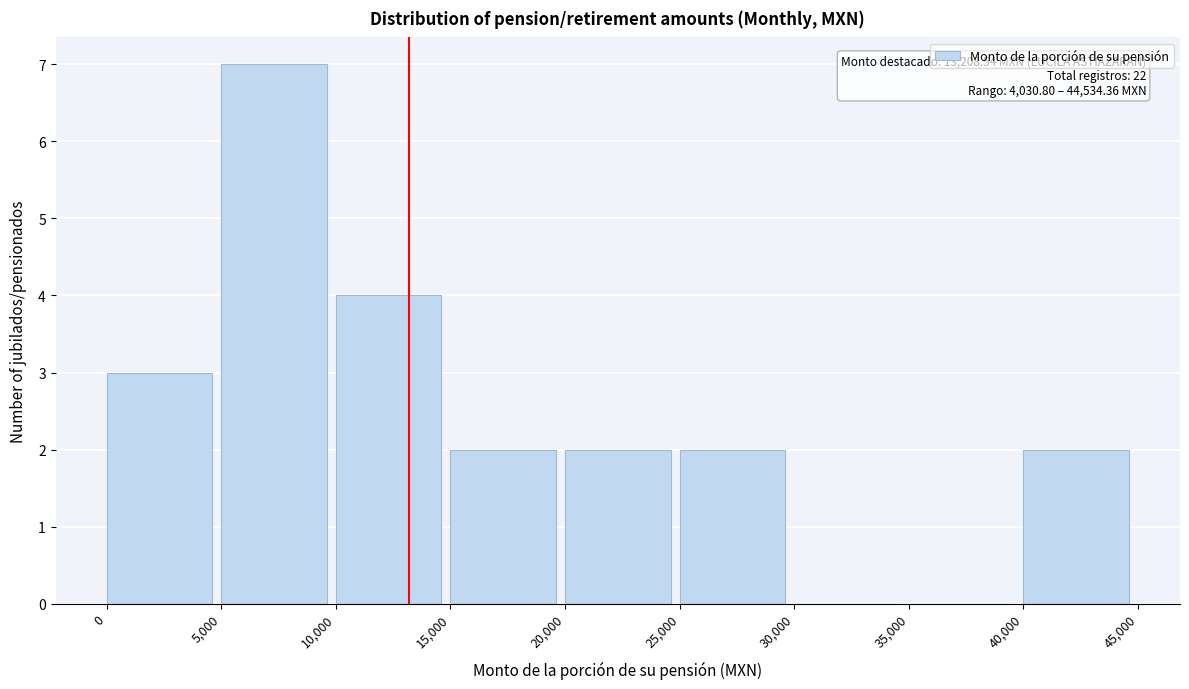

Which range on the x-axis has the tallest bar?

5,000 to 10,000